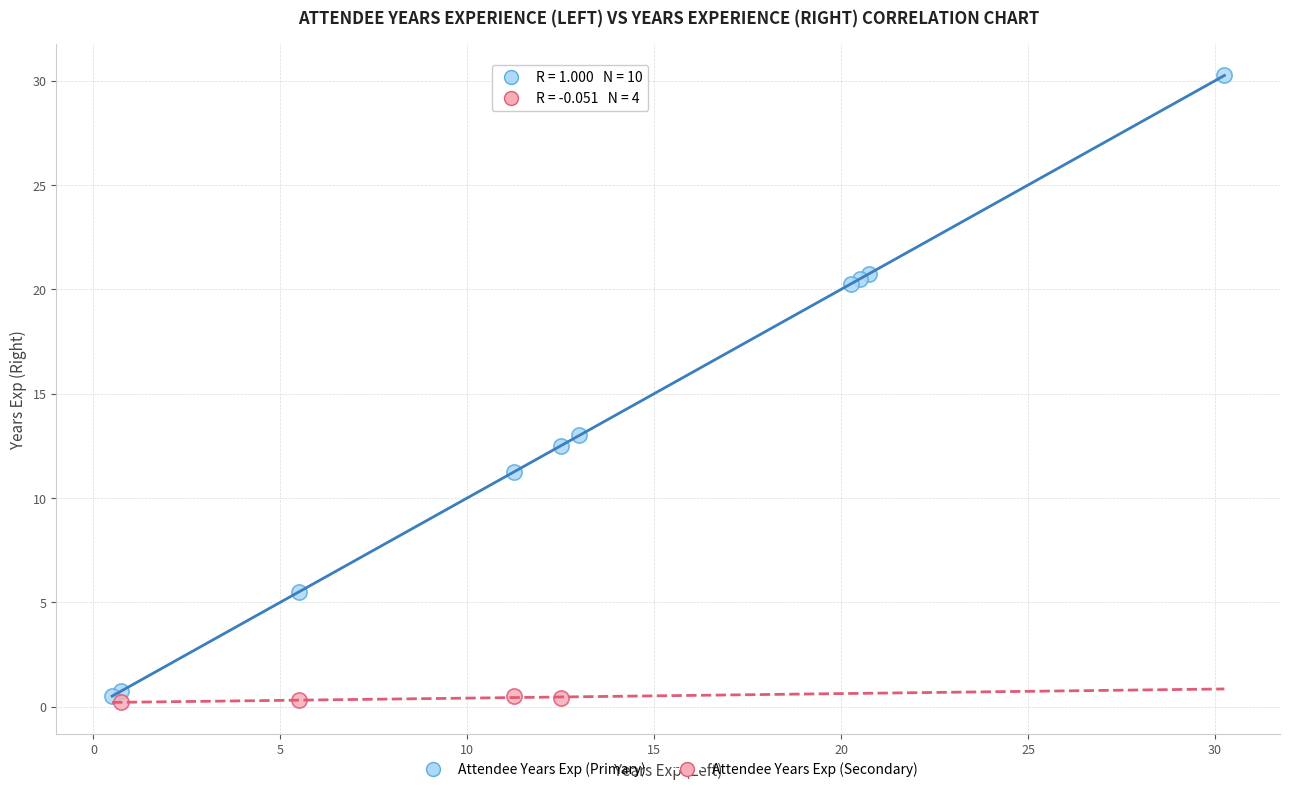

Which series has the largest Y range (max minus min)?

Attendee Years Exp (Primary)